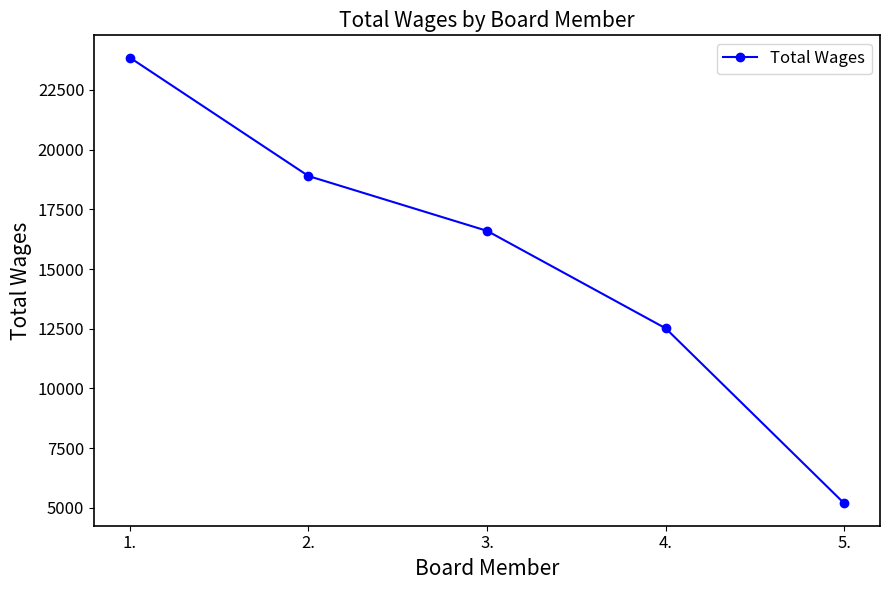

True or false: the data shows 16597 at 3..

True